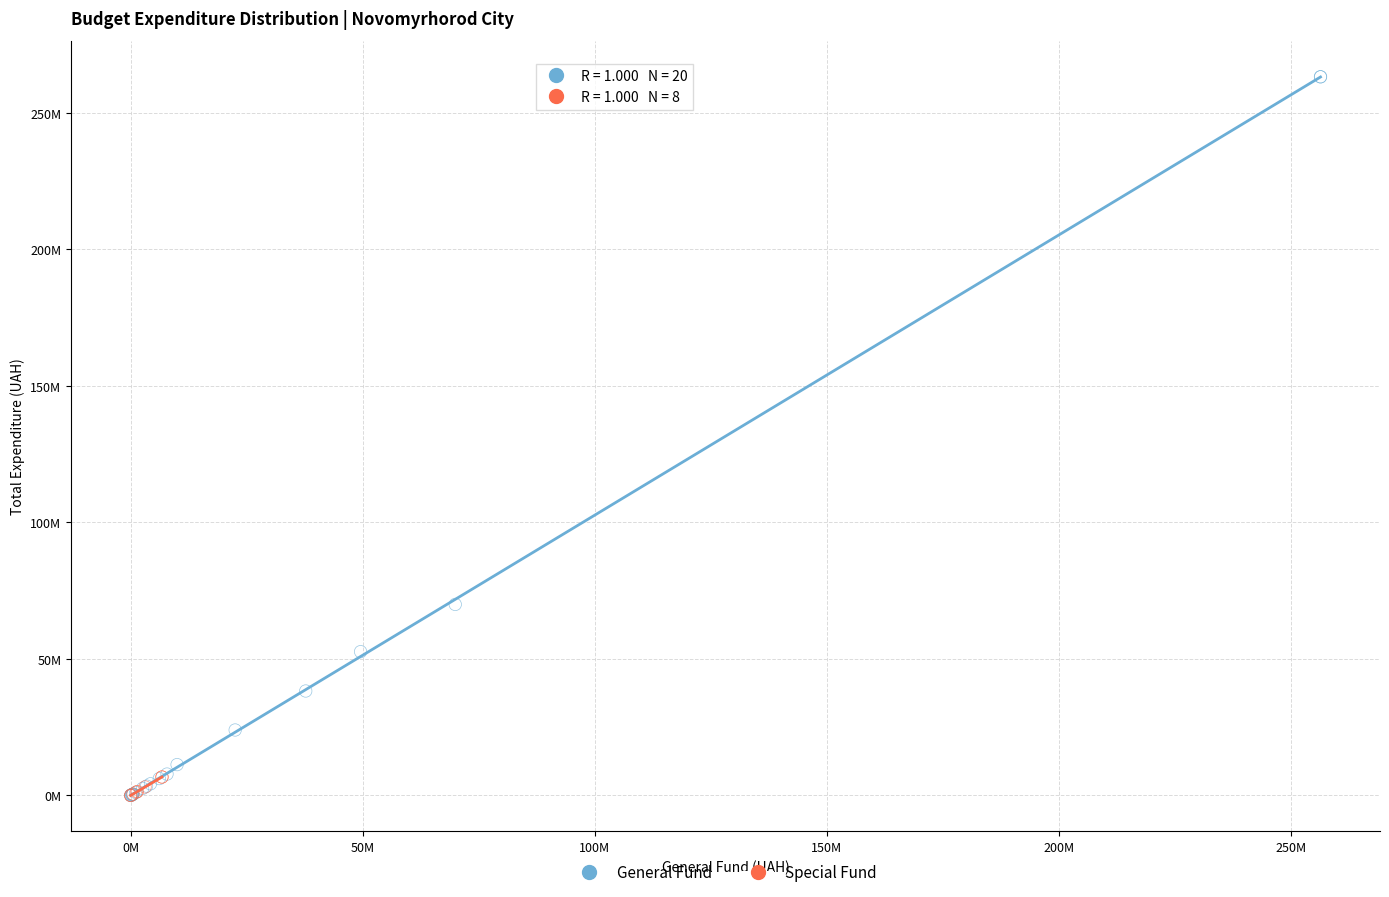

What are all the series names shown in the legend?

General Fund, Special Fund